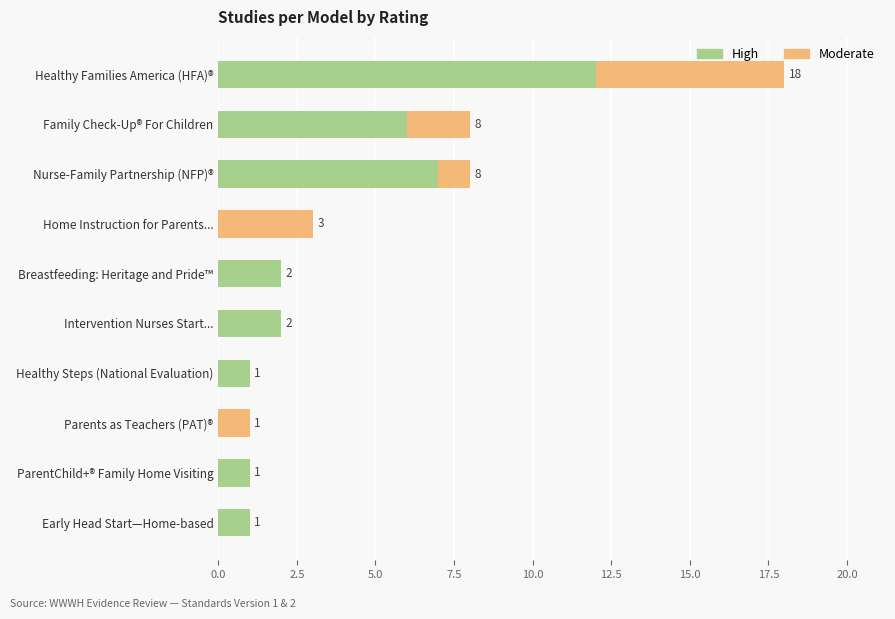

At which category is the sum across all series the highest?

Healthy Families America (HFA)®